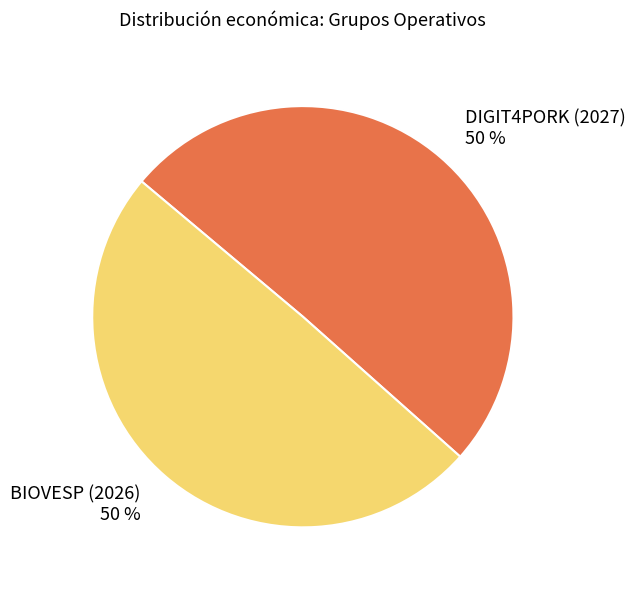

To the nearest percent, what is the combined percentage of BIOVESP (2026) and DIGIT4PORK (2027)?

100%